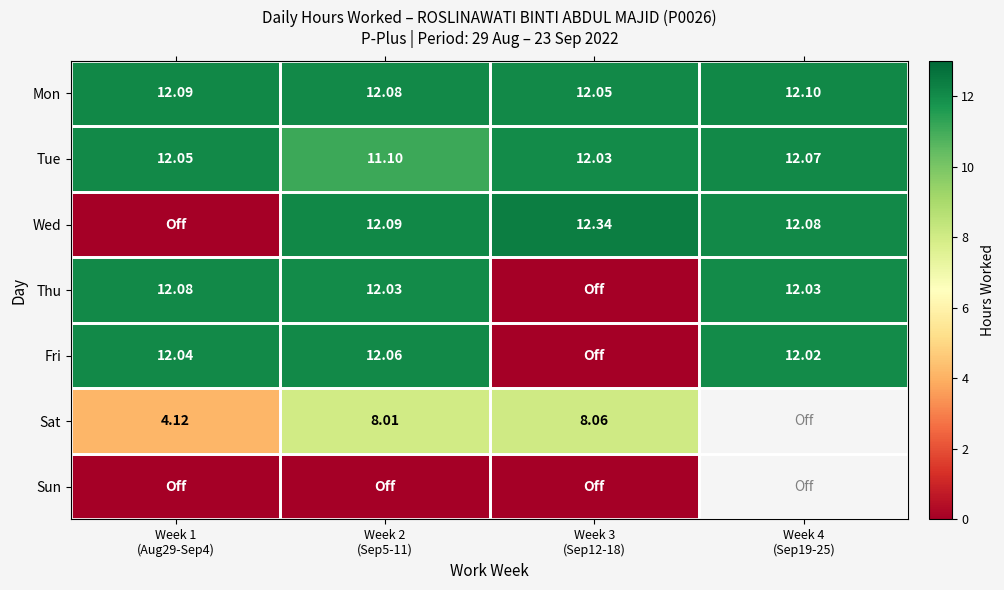

The Thu series shows 12.0 at Week 2 (Sep5-11). True or false?

True